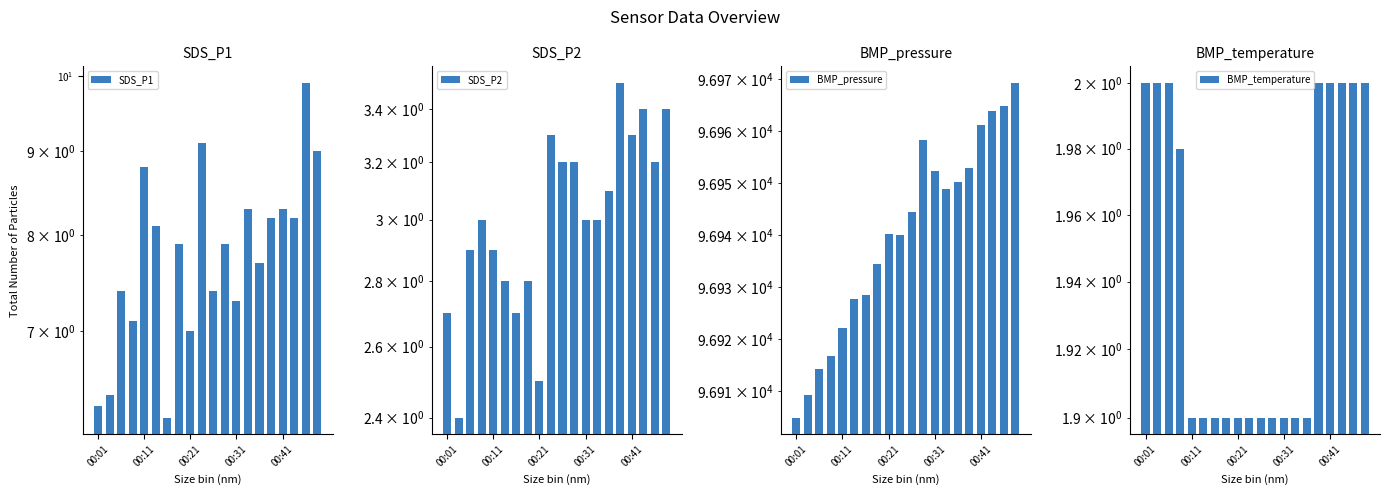

At how many categories does at least one series exceed 84842?

20